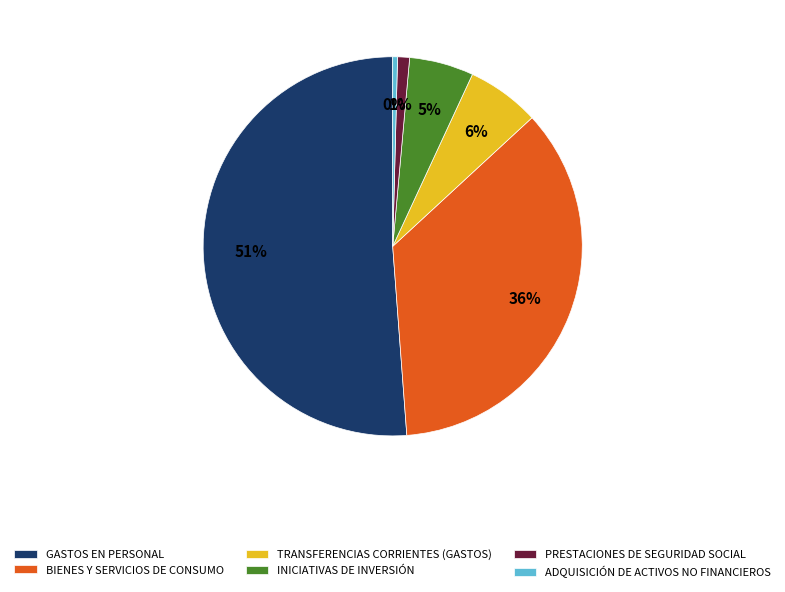

Which category has the biggest portion of the pie?

GASTOS EN PERSONAL